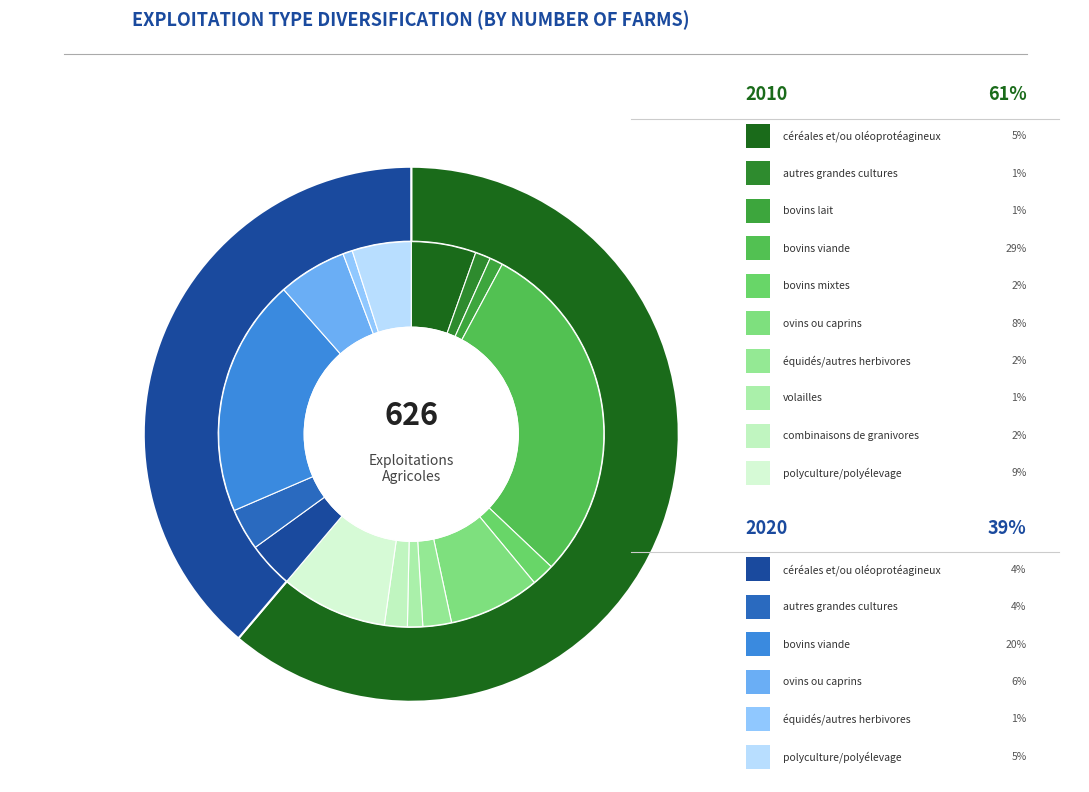

Does équidés et/ou autres herbivores (2020) represent more than half of the total?

No